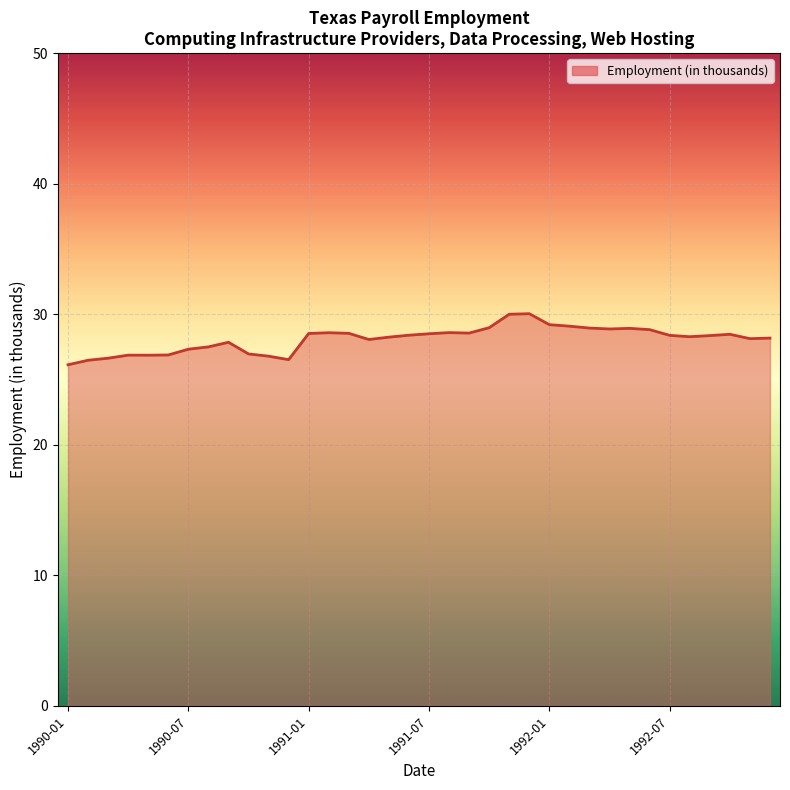

What is the difference between the maximum and minimum values?

3.9